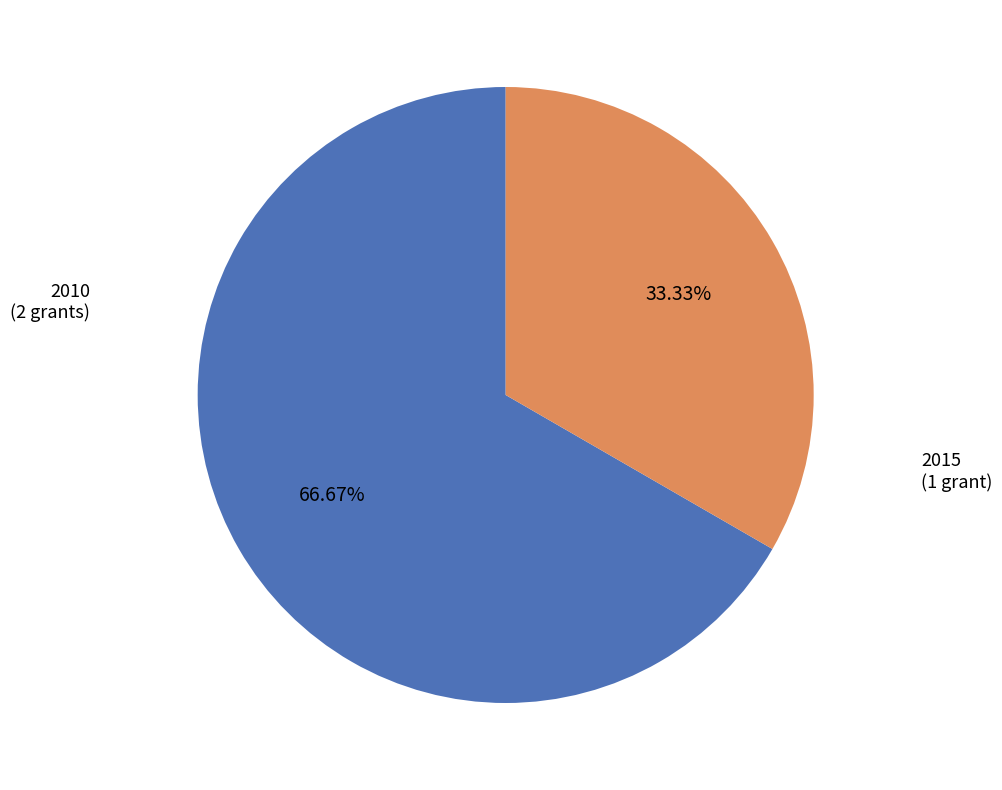

Is there any slice that represents more than half of the pie?

Yes